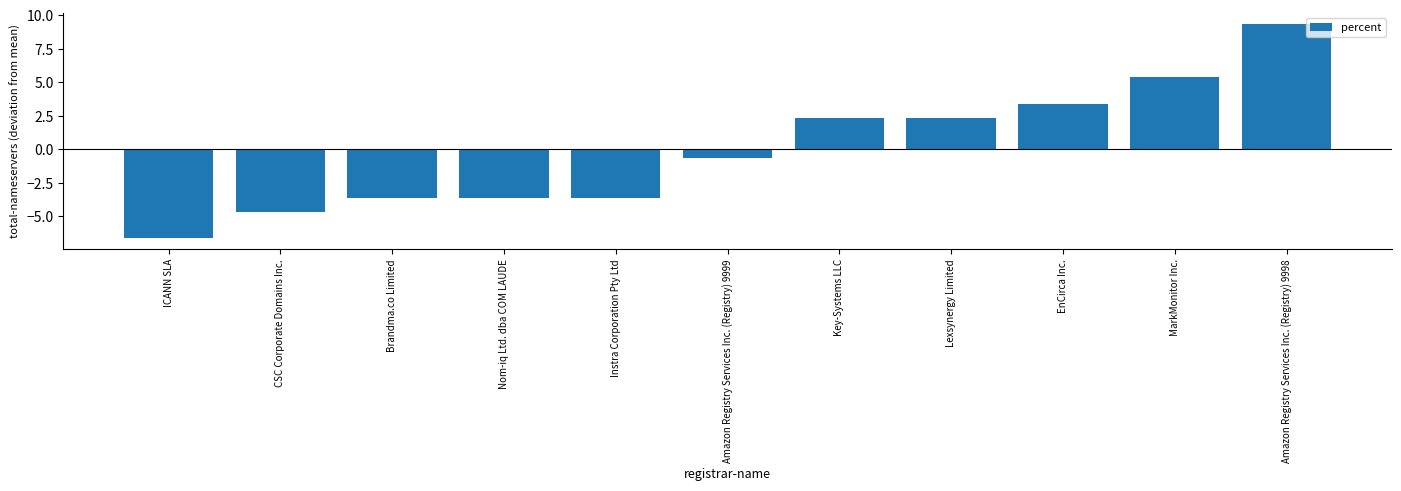

Reading right to left, what are all the values shown in this chart?

Amazon Registry Services Inc. (Registry) 9998=9.4	MarkMonitor Inc.=5.4	EnCirca Inc.=3.4	Lexsynergy Limited=2.4	Key-Systems LLC=2.4	Amazon Registry Services Inc. (Registry) 9999=-0.6	Instra Corporation Pty Ltd=-3.6	Nom-iq Ltd. dba COM LAUDE=-3.6	Brandma.co Limited=-3.6	CSC Corporate Domains Inc.=-4.6	ICANN SLA=-6.6